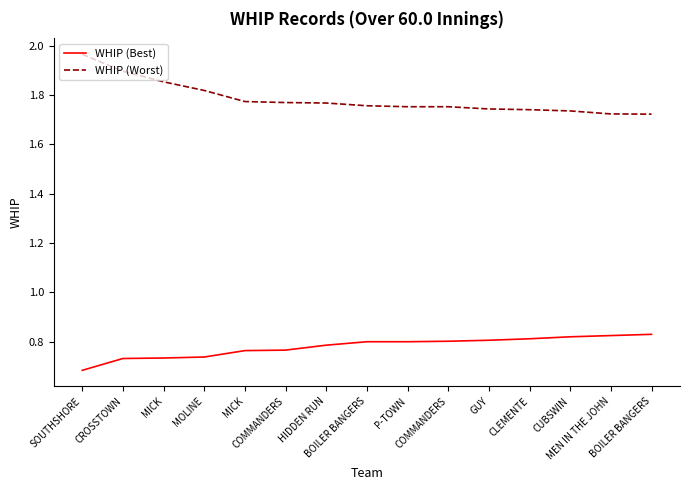

At which label is WHIP (Worst) closest to 1?

BOILER BANGERS